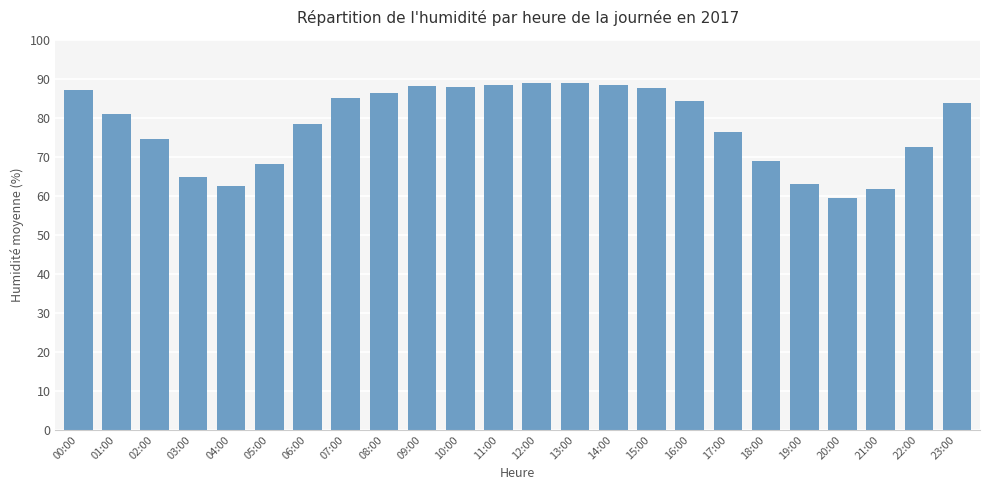

What is the sum of all values?

1875.7